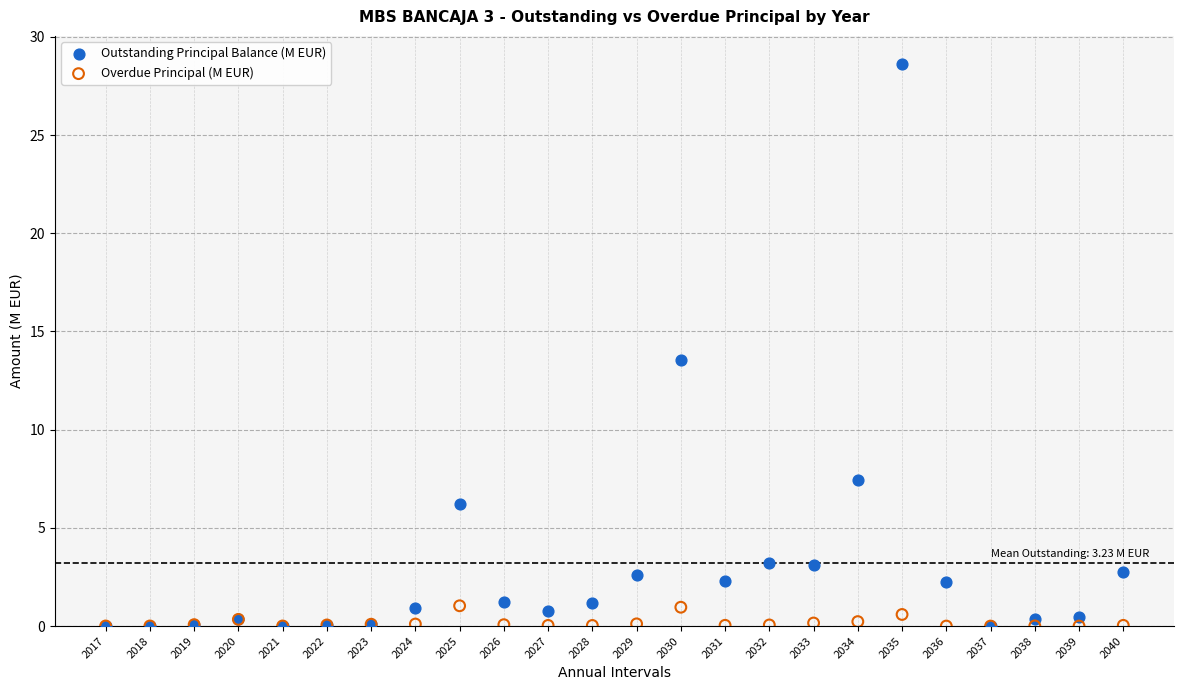

Across all series, what Y value is closest to 14?

13.5